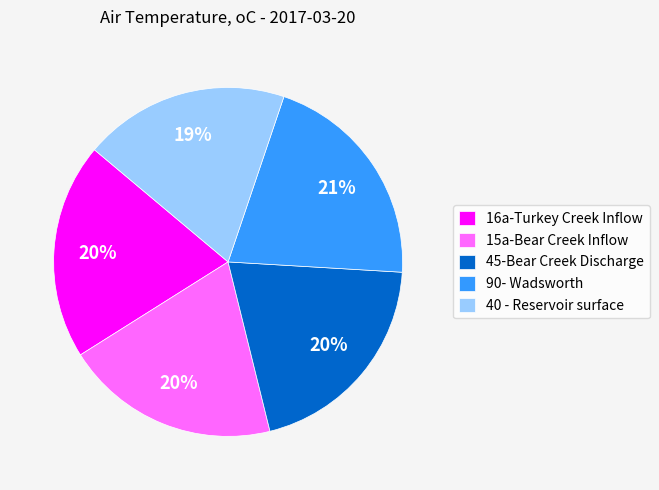

To the nearest percent, what is the average slice percentage?

20%